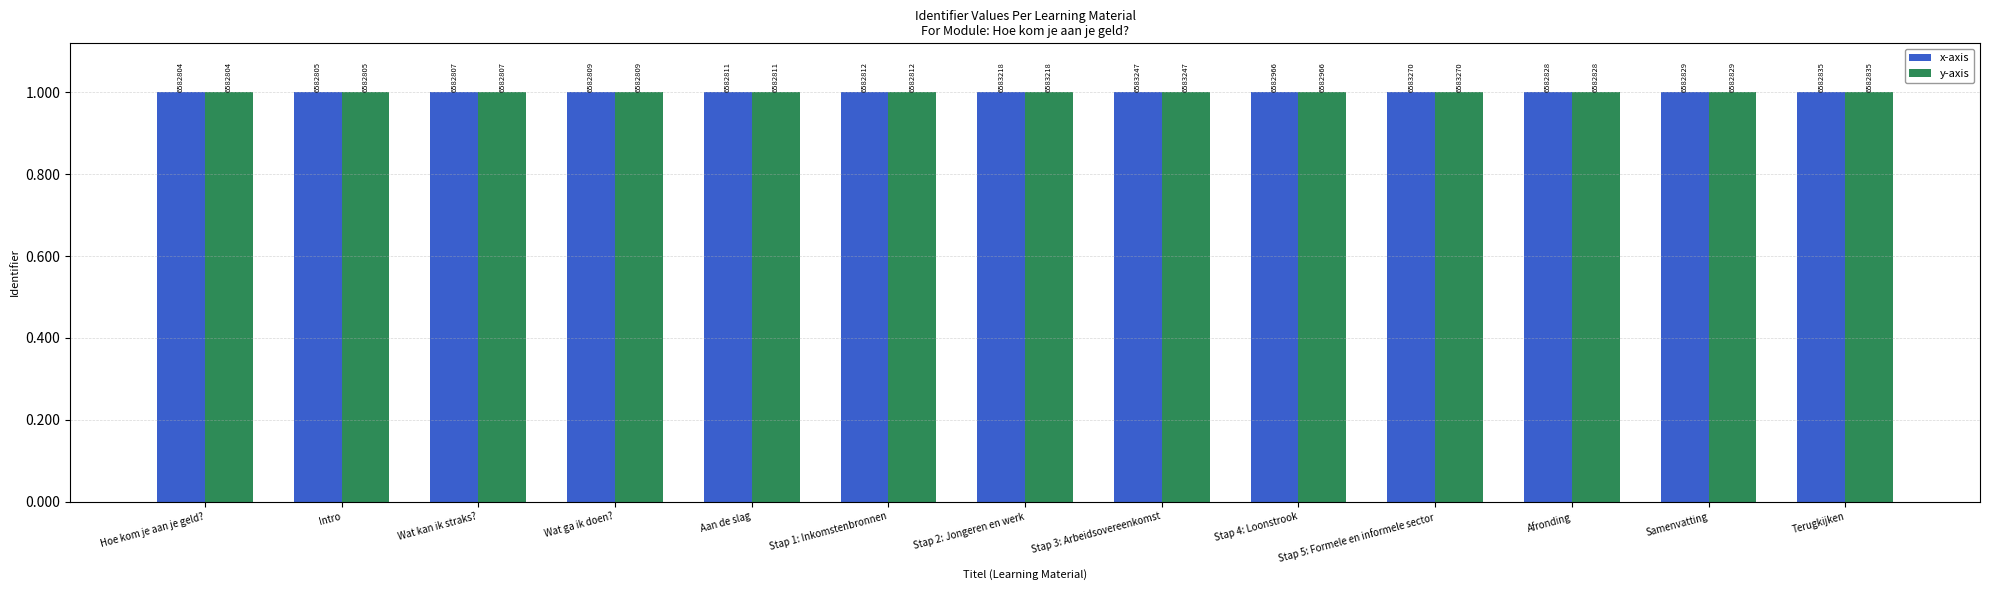

Which has a higher value, Stap 1: Inkomstenbronnen or Aan de slag?

Stap 1: Inkomstenbronnen